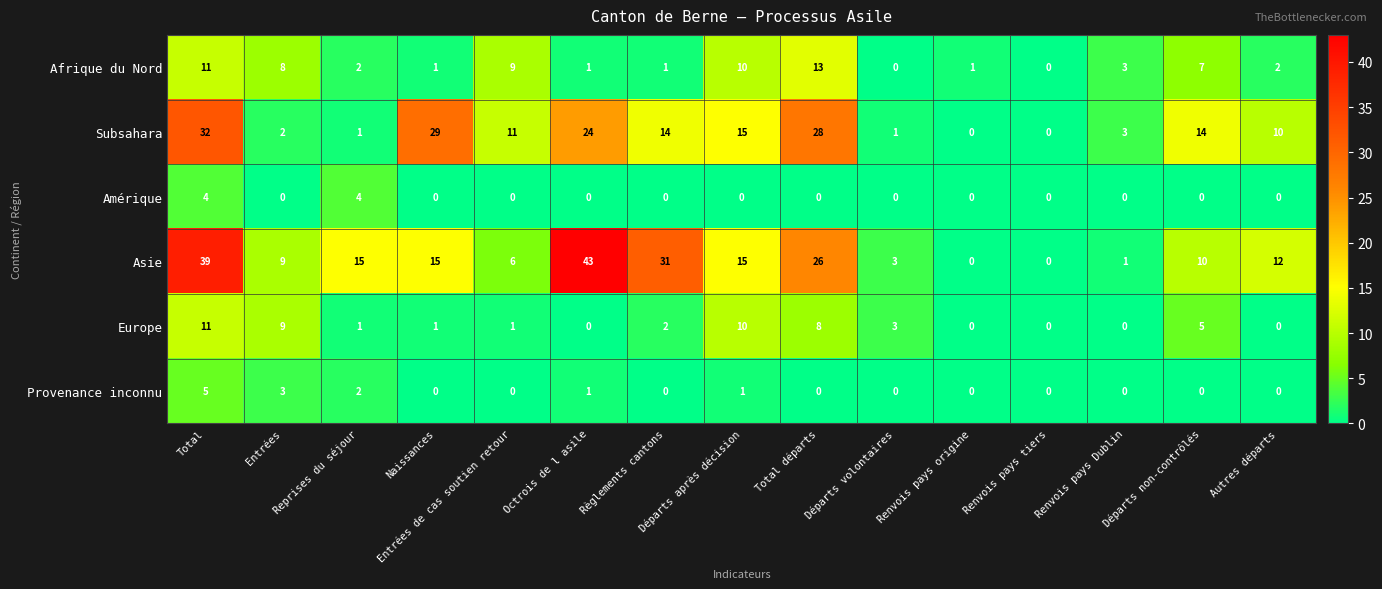

What is the average value of the Asie series?

15